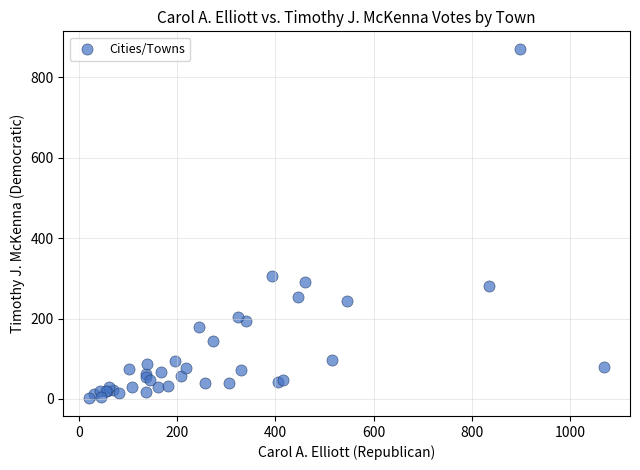

What Y value in the scatter plot is closest to 436?

305